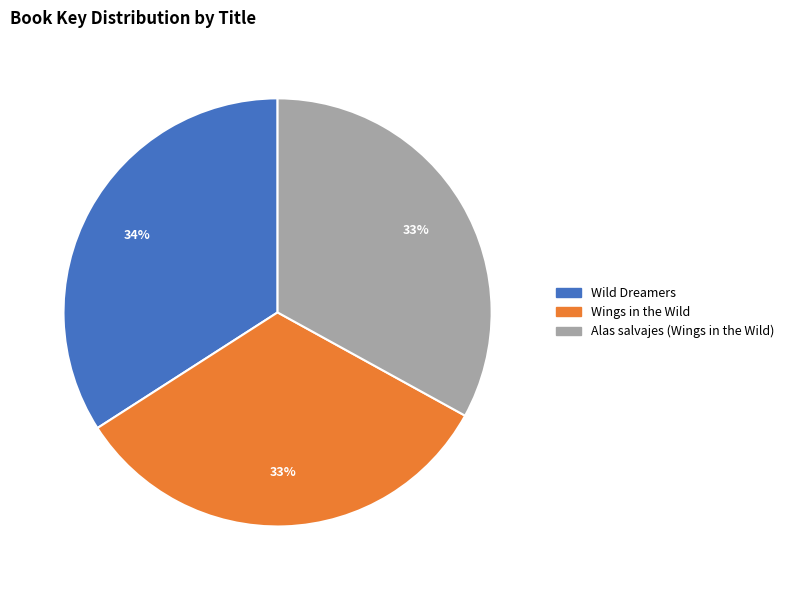

How many slices are in this pie chart?

3